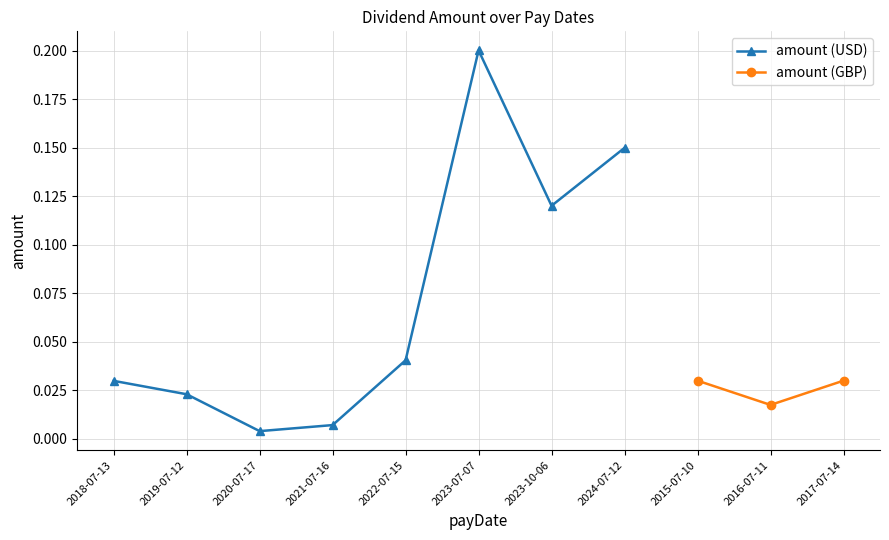

At which label does amount (GBP) reach its minimum?

2016-07-11